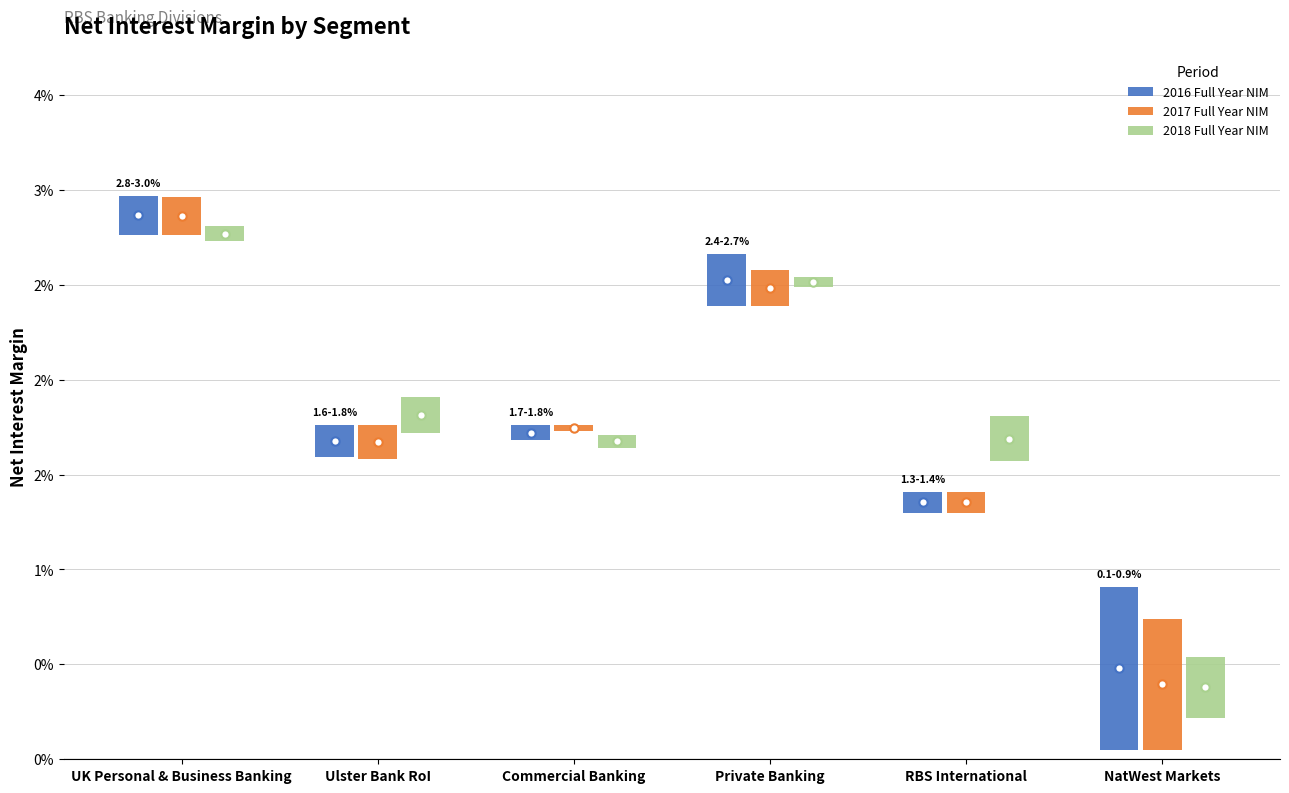

Which series changed the most between Private Banking and NatWest Markets?

2018 Full Year NIM